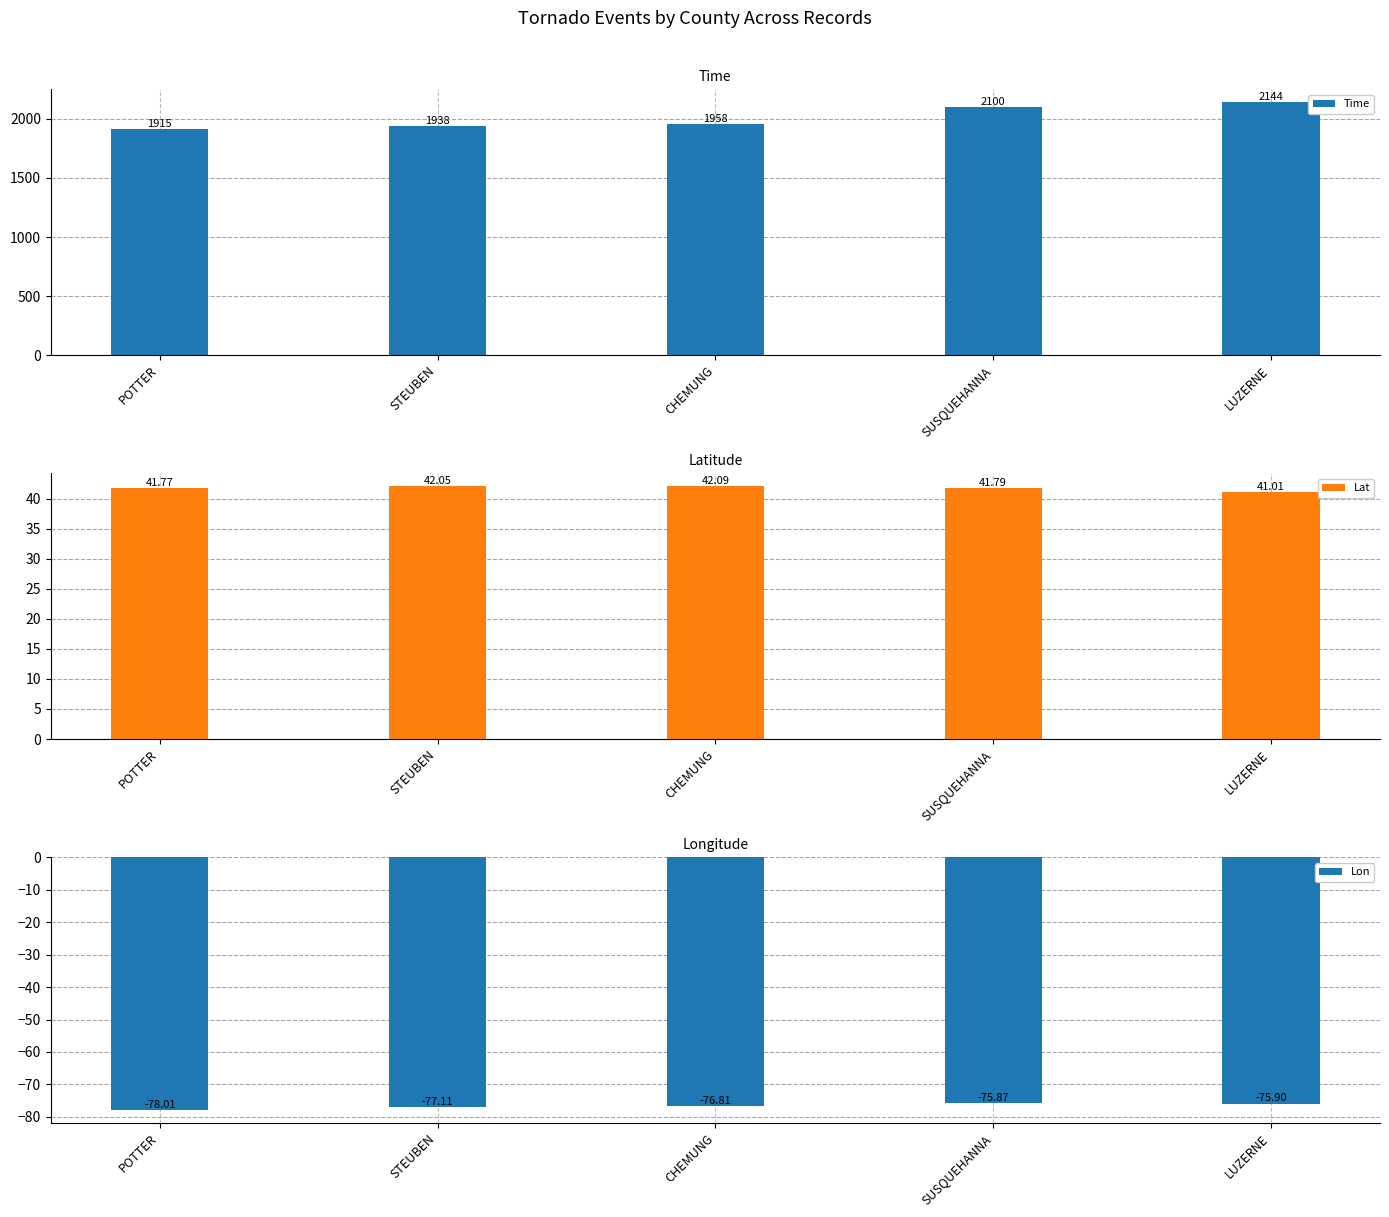

What is the label of the 3rd bar from the right?

CHEMUNG